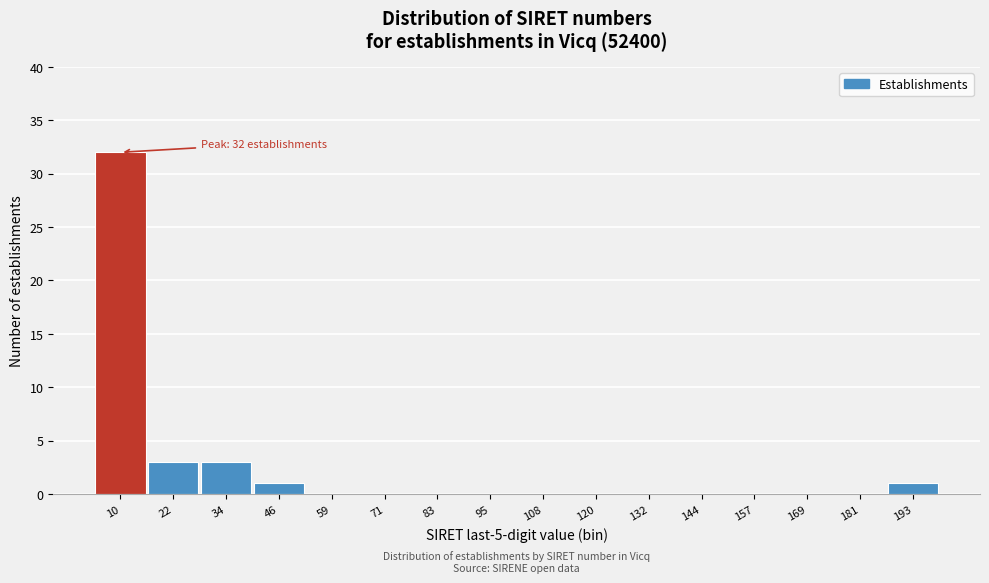

Reading right to left, extract all data points from this chart.

193=1	181=0	169=0	157=0	144=0	132=0	120=0	108=0	95=0	83=0	71=0	59=0	46=1	34=3	22=3	10=32